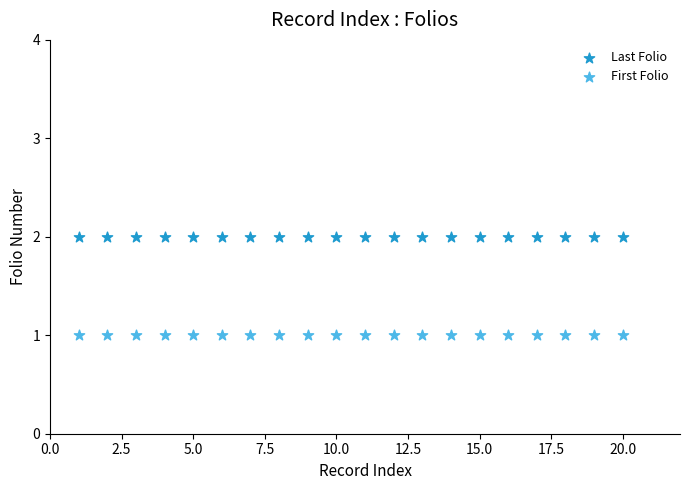

What are all the series names shown in the legend?

Last Folio, First Folio